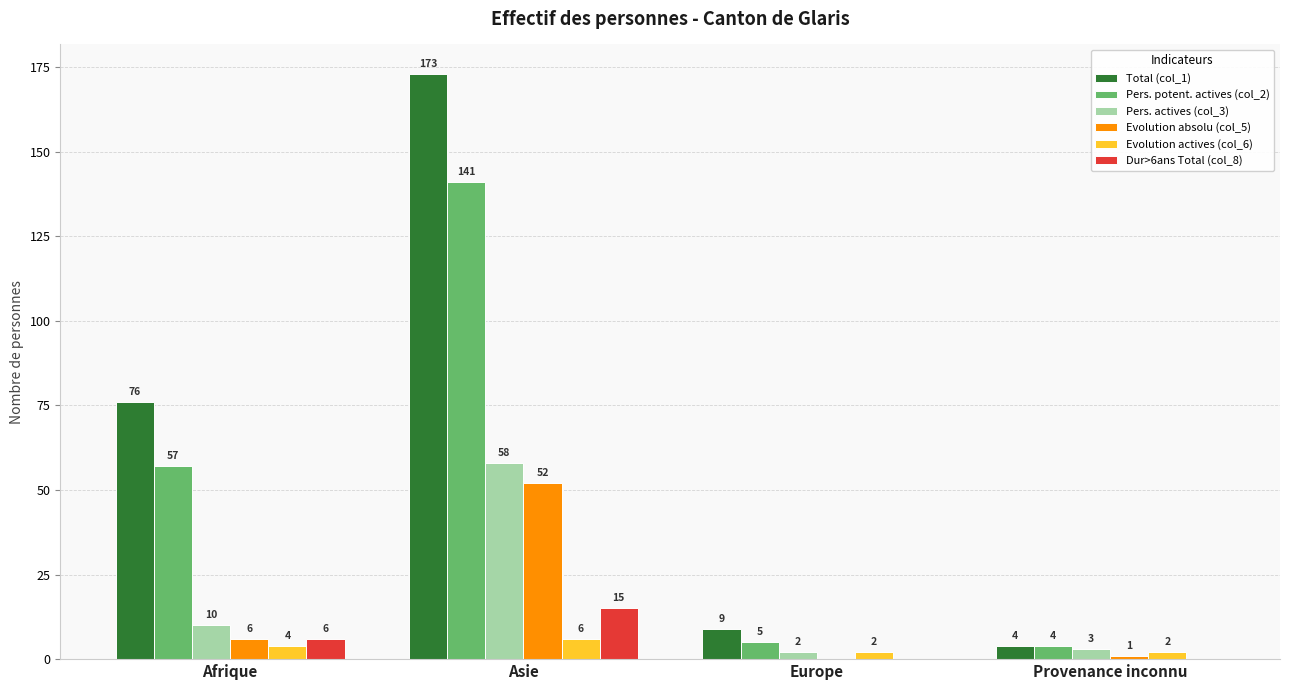

What is the greatest value displayed?

173